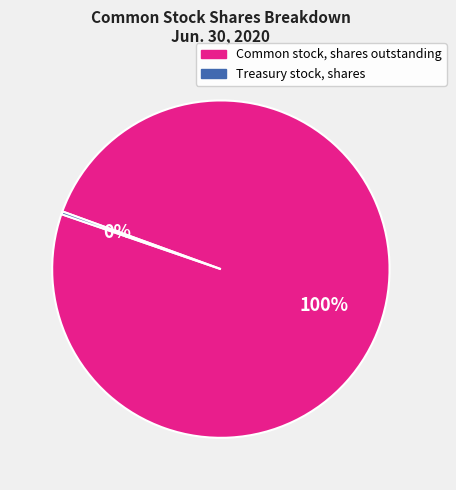

To the nearest percent, what is the average slice percentage?

50%